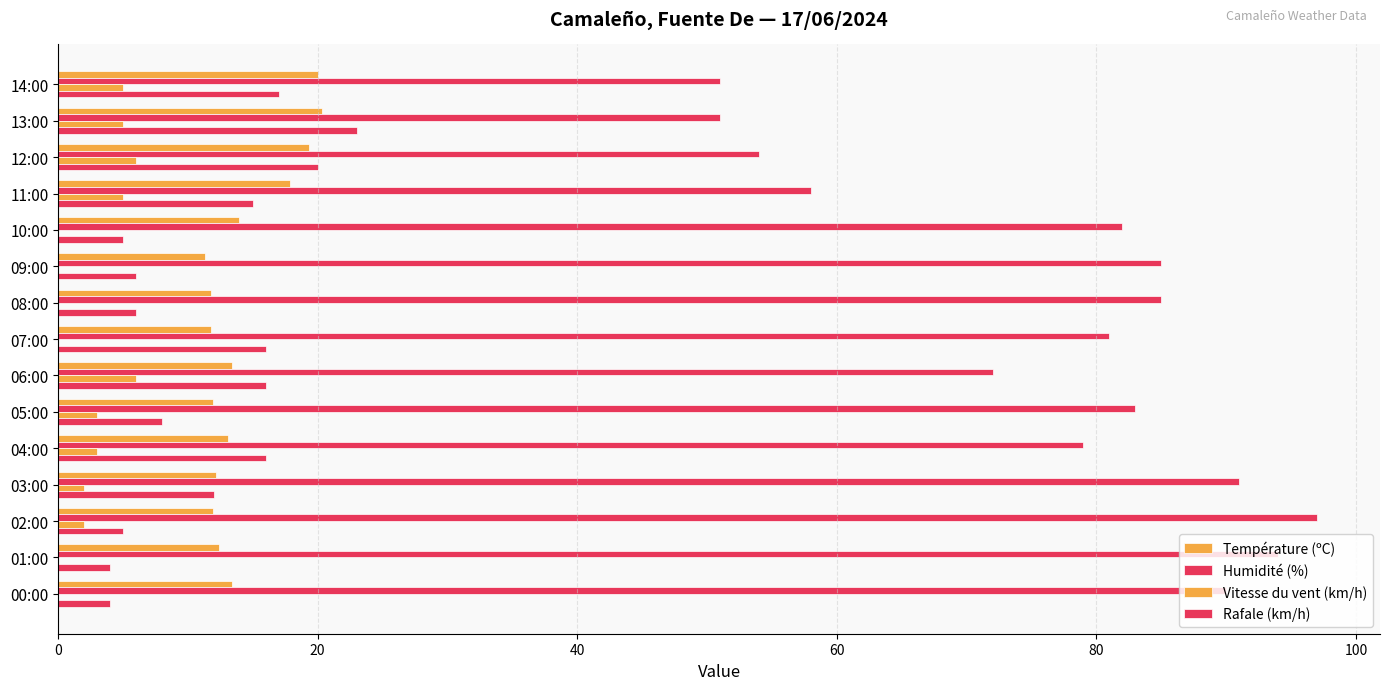

How many data points does each series have?

15